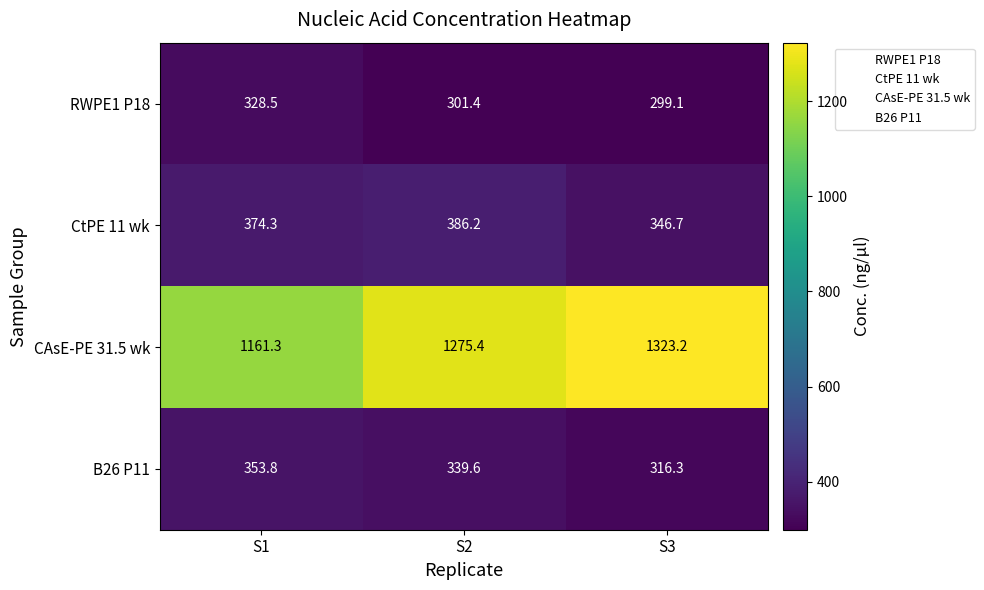

List the series in order of their peak value, highest first.

CAsE-PE 31.5 wk, CtPE 11 wk, B26 P11, RWPE1 P18